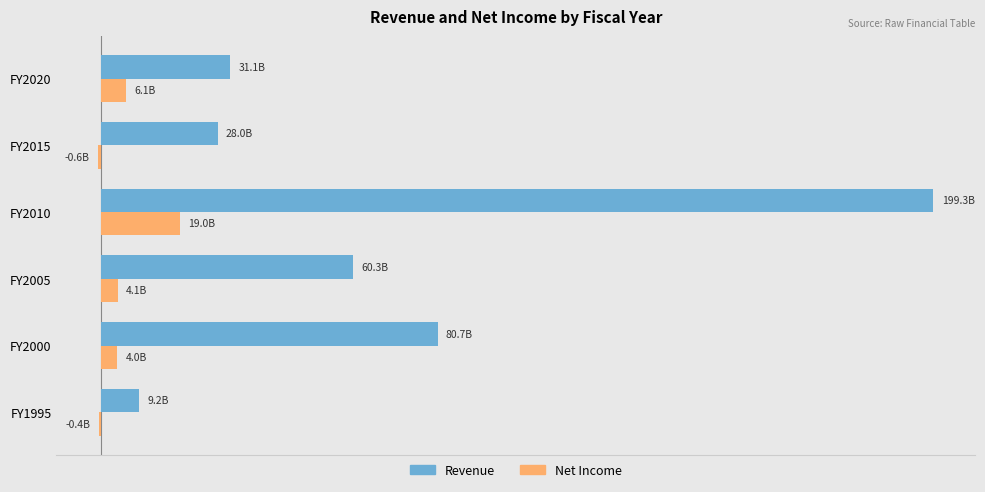

What is the sum of all Revenue values?

408533000000